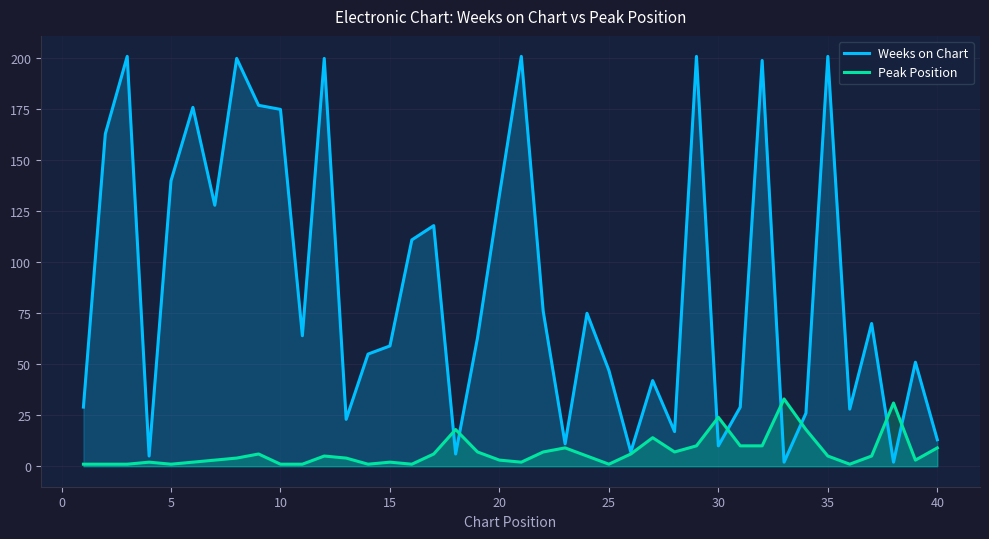

How many intersections are there between Weeks on Chart and Peak Position?

8